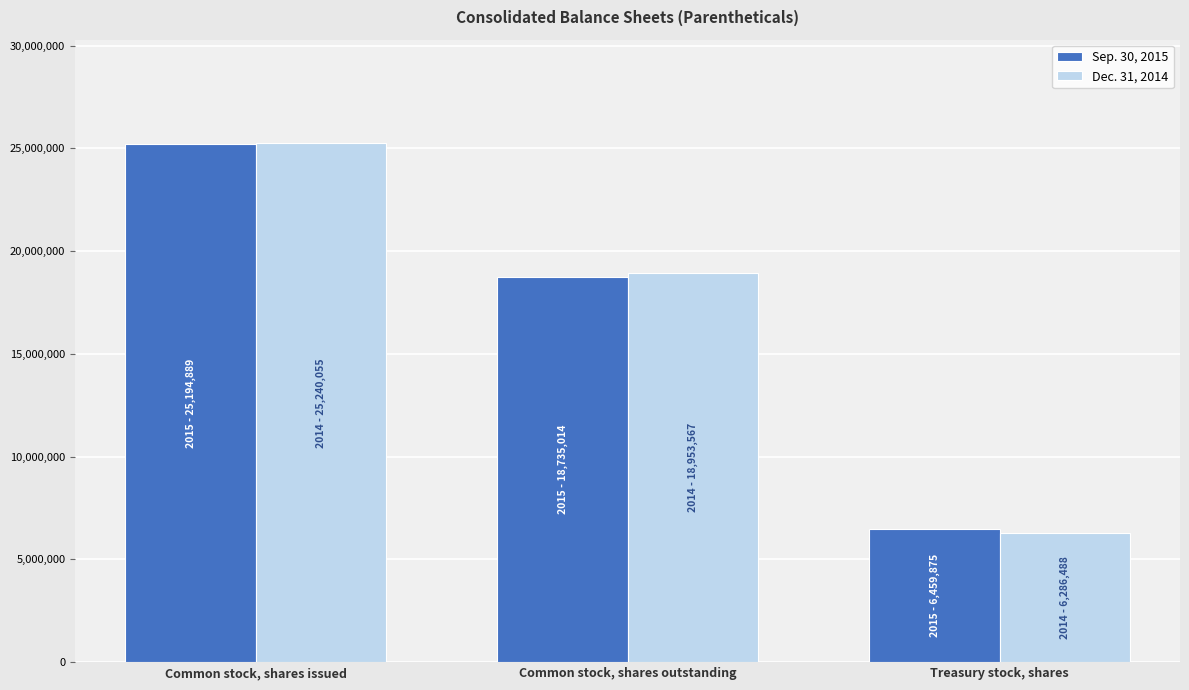

At which category is the sum across all series the highest?

Common stock, shares issued